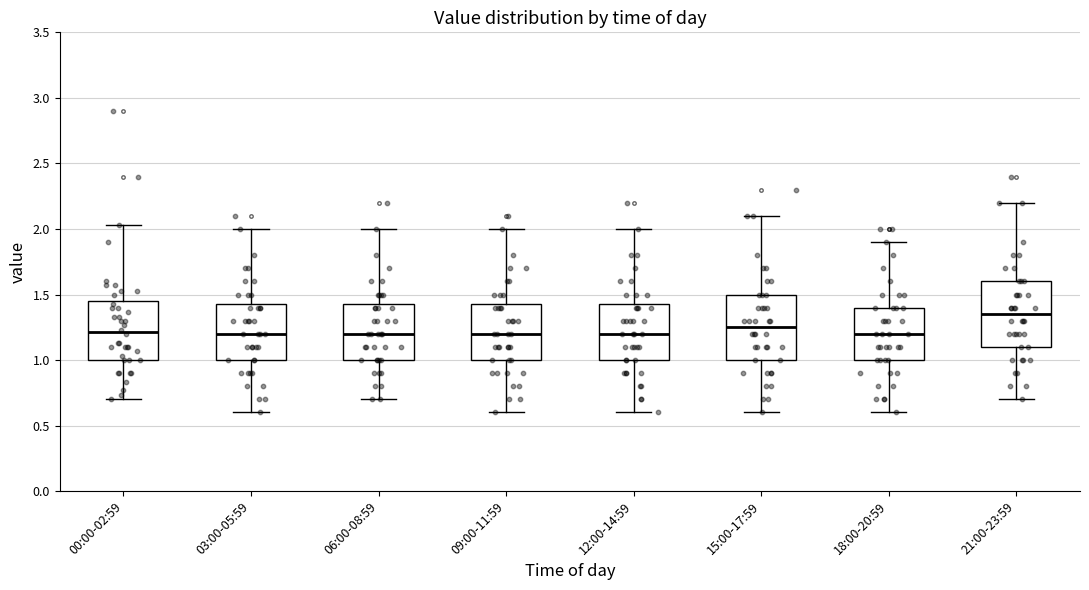

Reading left to right, transcribe this box plot: for each box, give where its median line is, the range the box spans, and where its two whiskers end, as read against the y-axis. The values are not printed on the chart, so give them approximately, as read against the axis.

00:00-02:59: median 1.20, box 1.00 to 1.45, whiskers 0.70 to 2.05
03:00-05:59: median 1.20, box 1.00 to 1.45, whiskers 0.60 to 2.00
06:00-08:59: median 1.20, box 1.00 to 1.45, whiskers 0.70 to 2.00
09:00-11:59: median 1.20, box 1.00 to 1.45, whiskers 0.60 to 2.00
12:00-14:59: median 1.20, box 1.00 to 1.45, whiskers 0.60 to 2.00
15:00-17:59: median 1.25, box 1.00 to 1.50, whiskers 0.60 to 2.10
18:00-20:59: median 1.20, box 1.00 to 1.40, whiskers 0.60 to 1.90
21:00-23:59: median 1.35, box 1.10 to 1.60, whiskers 0.70 to 2.20